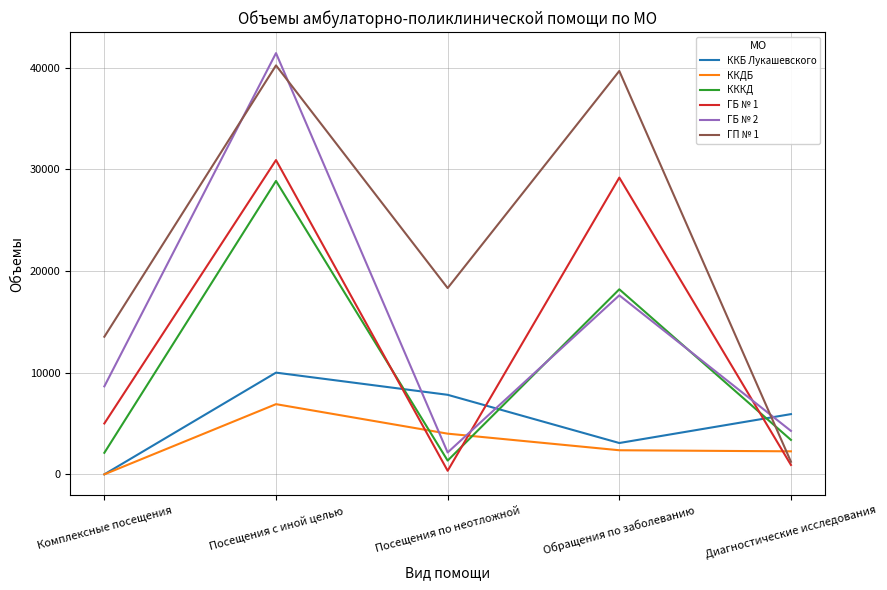

What is the total value across all series at Диагностические исследования?

17997